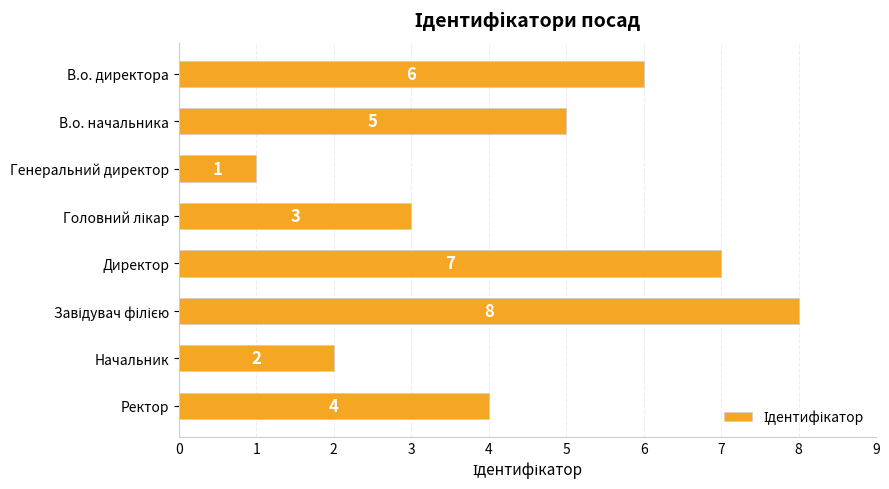

What is the smallest value displayed?

1